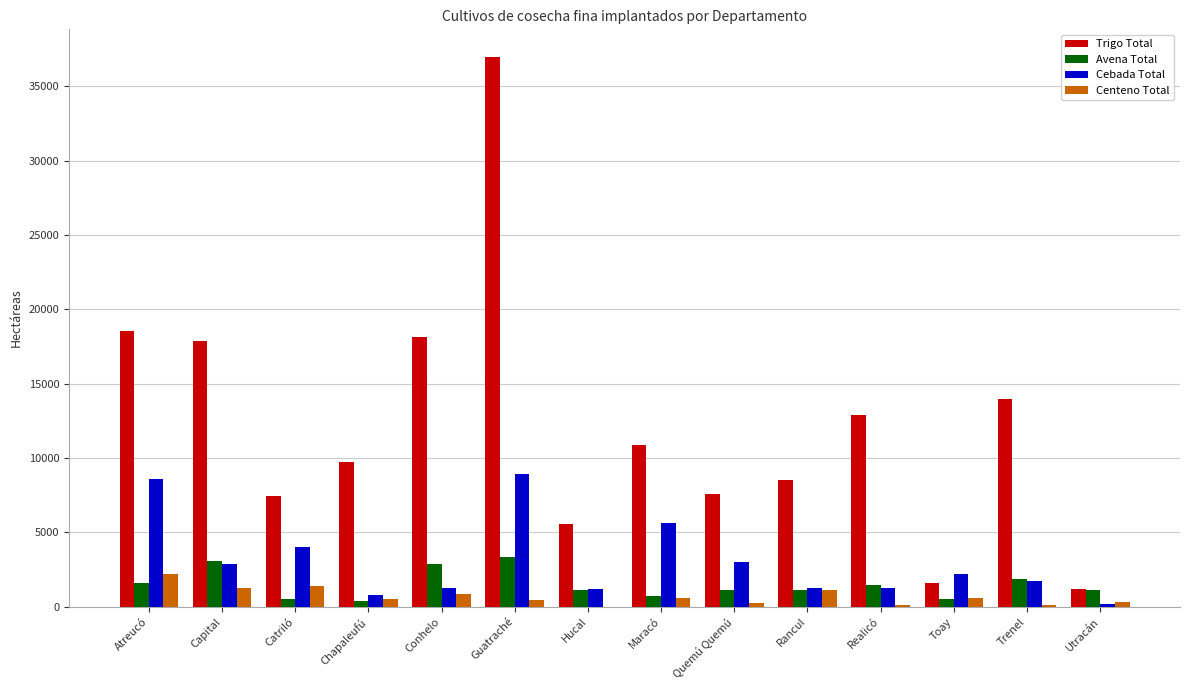

True or false: Trigo Total has a value of 27055.4 at Conhelo.

False